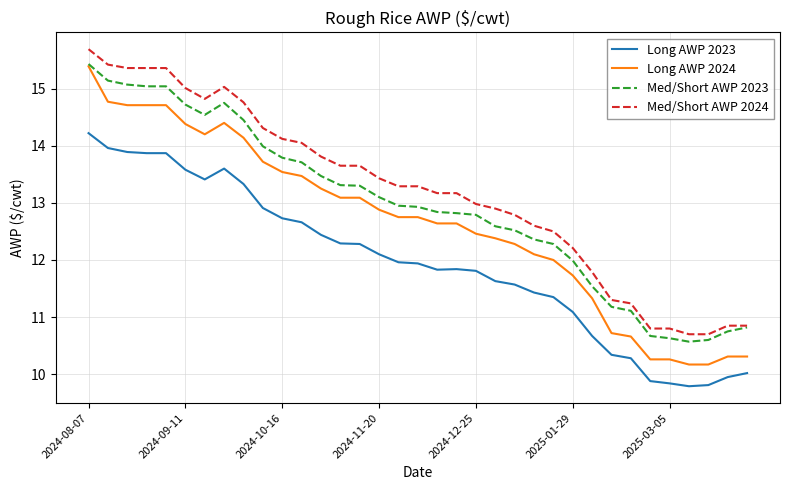

True or false: Long AWP 2023 and Med/Short AWP 2024 intersect in this chart.

False